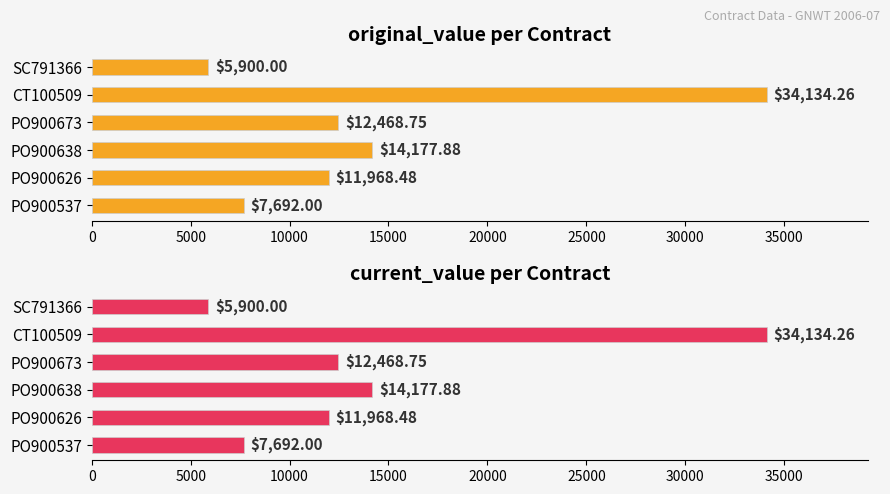

List the series in order of their peak value, highest first.

original_value, current_value